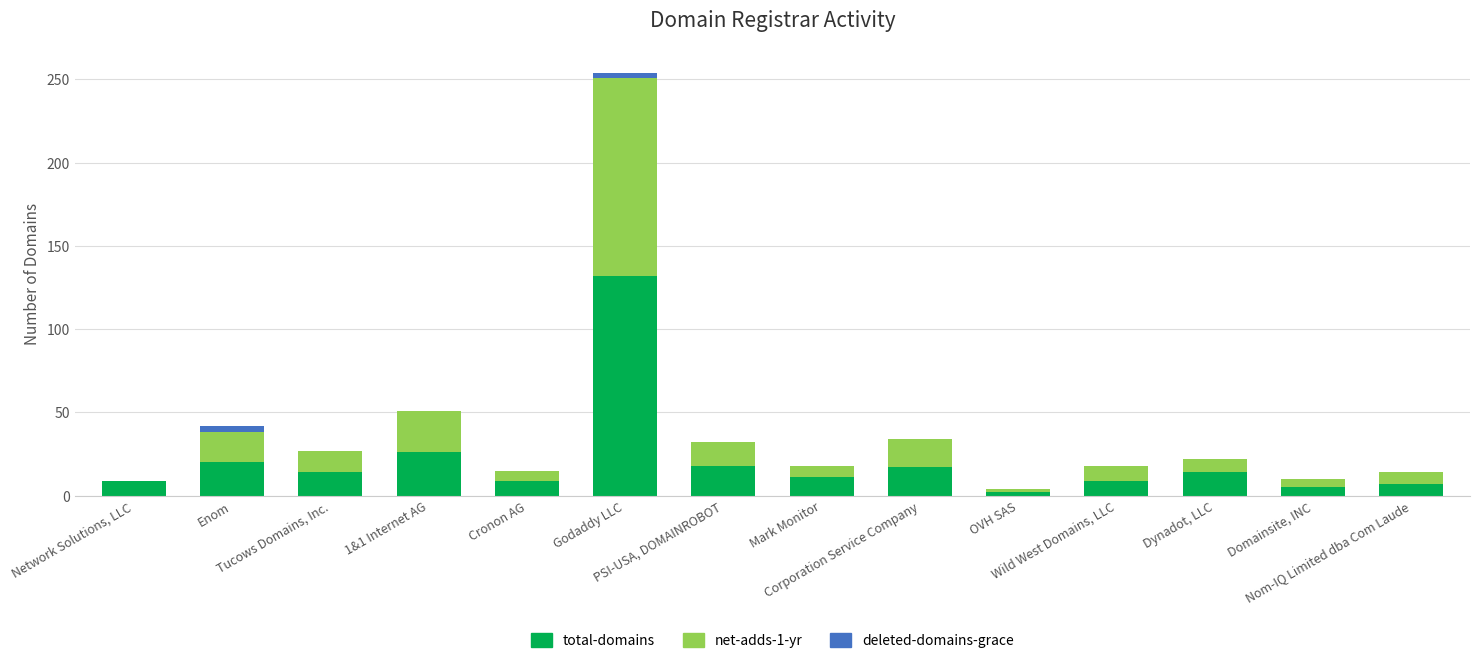

How many categories are shown in the chart?

14